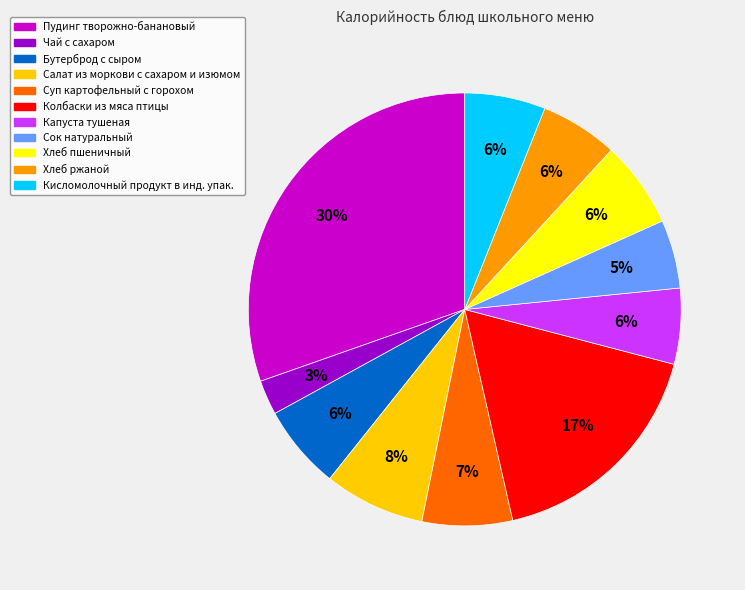

Is it true that Суп картофельный с горохом is 7% of the pie?

True